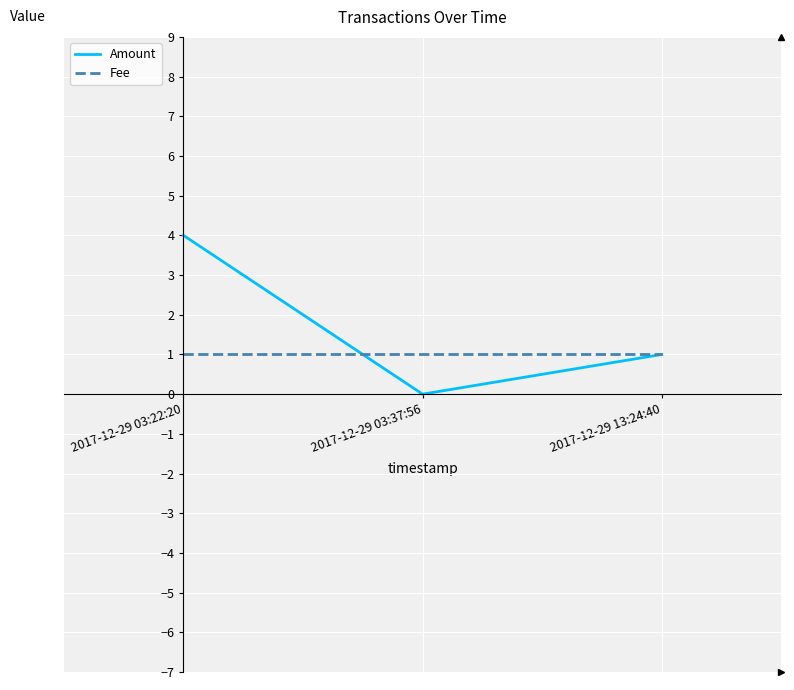

True or false: Amount has a value of 1 at 2017-12-29 13:24:40.

True